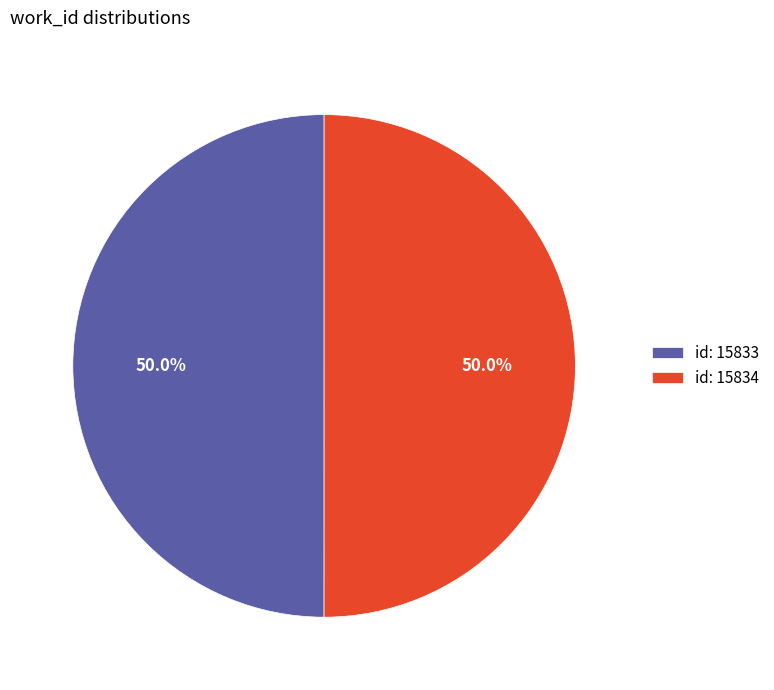

What is the ratio of the value at id: 15834 to the value at id: 15833?

1.0